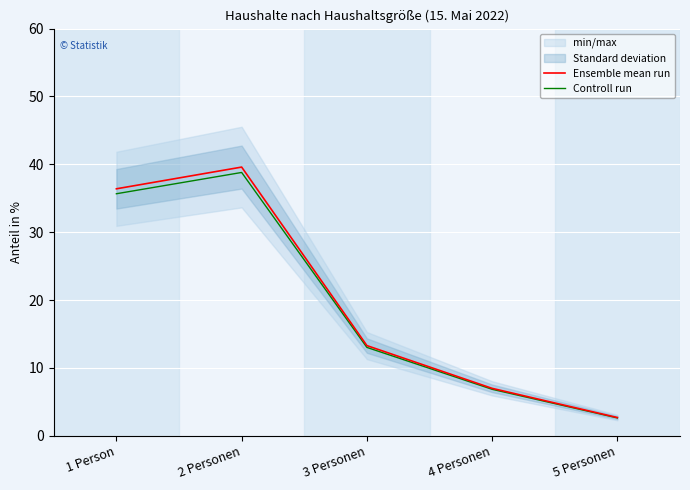

How many values in the Ensemble mean run series are below 13?

2